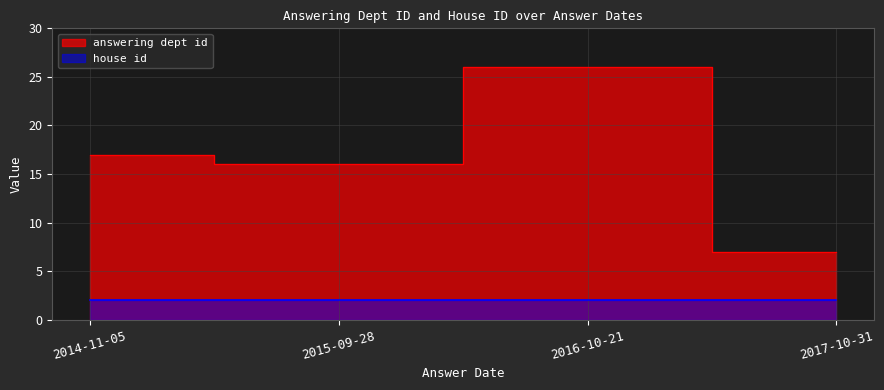

True or false: there are more than 1 points higher than both neighbors.

False